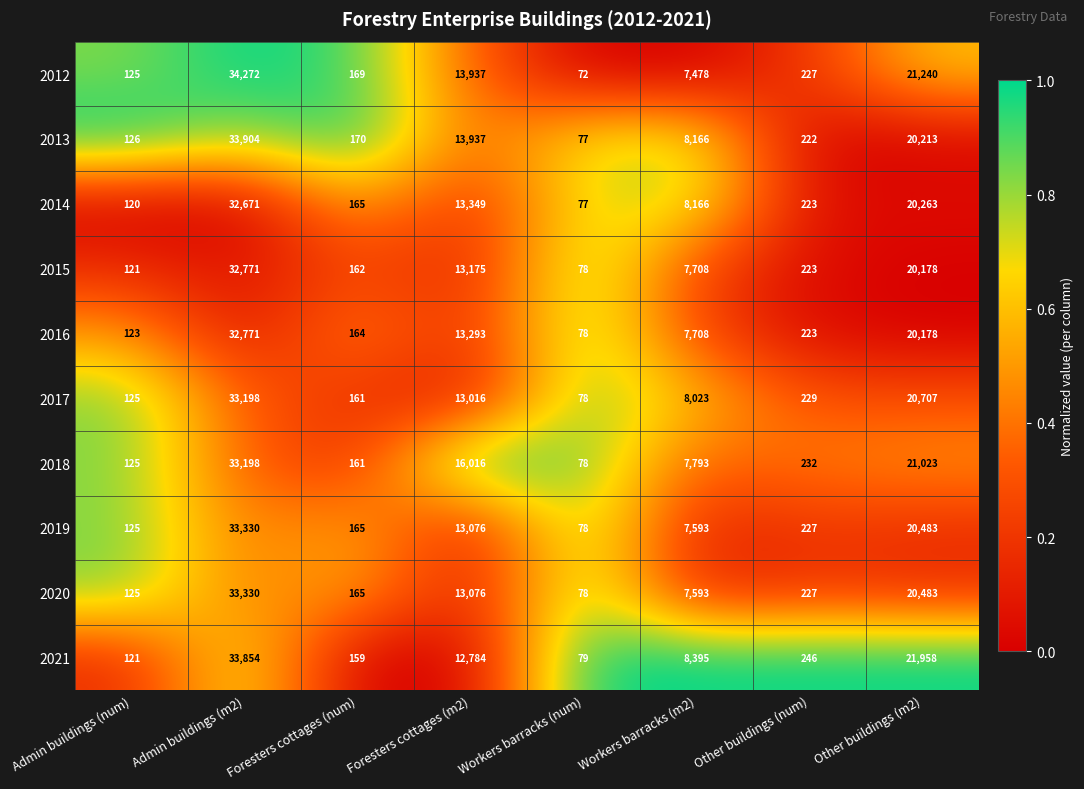

Is it true that 2018 equals 4793 at Other buildings (m2)?

False